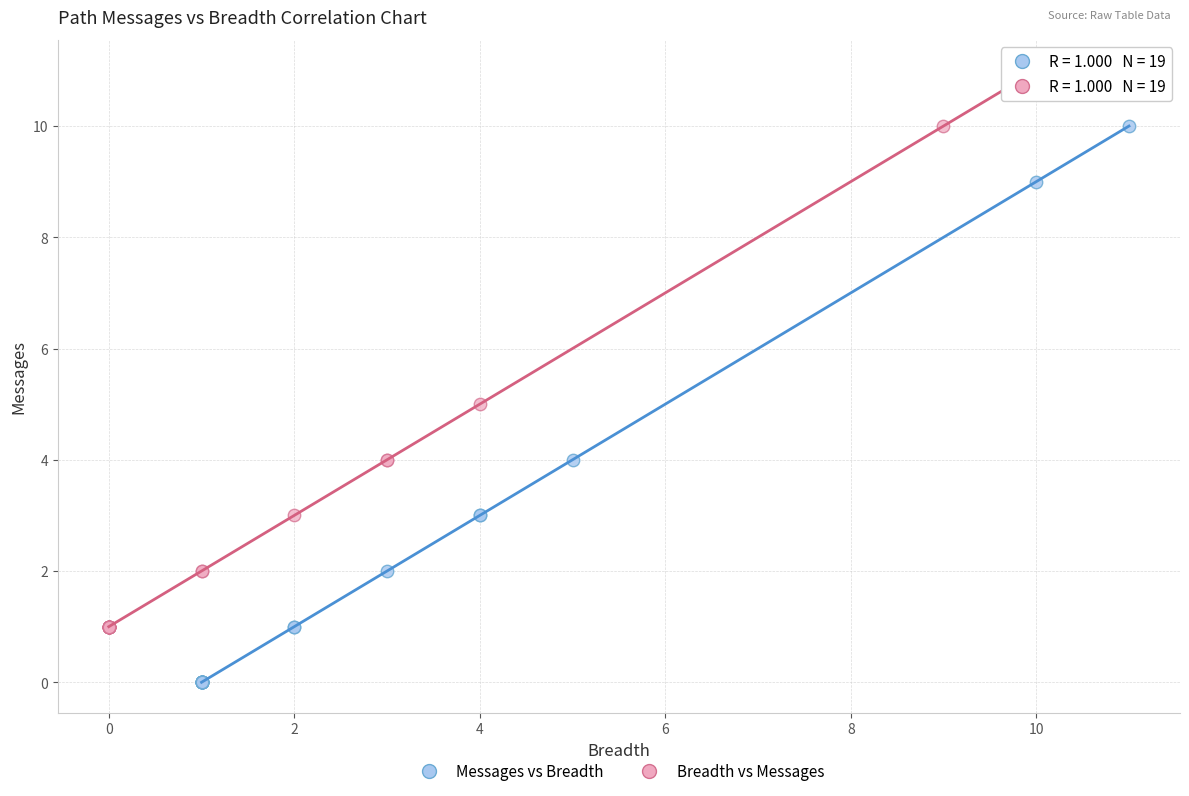

Which series contains the lowest Y value?

Messages vs Breadth